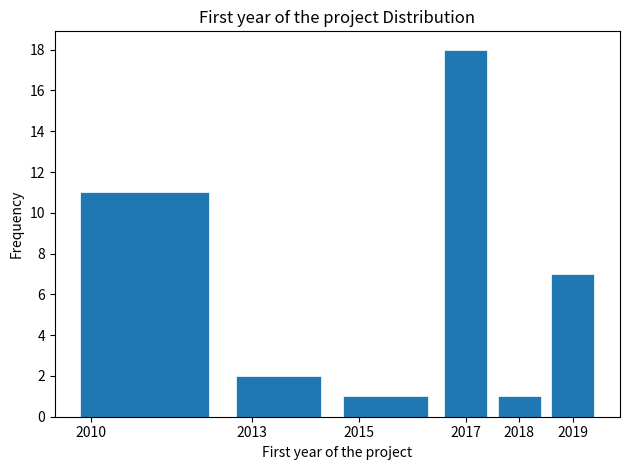

Which range on the x-axis has the tallest bar?

2016.5 to 2017.5